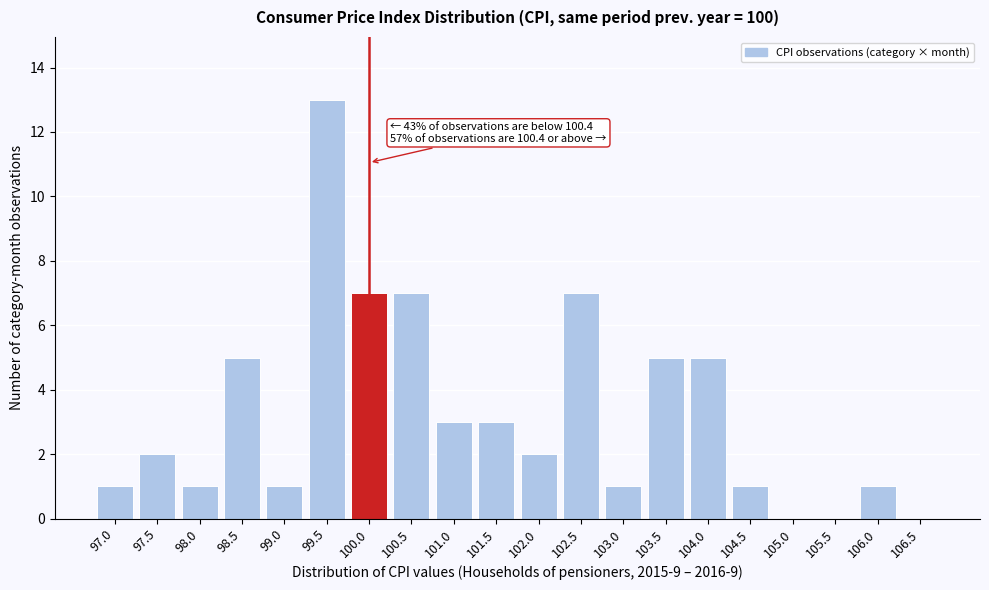

Reading right to left, transcribe all the data shown in this chart.

106.5=0	106.0=1	105.5=0	105.0=0	104.5=1	104.0=5	103.5=5	103.0=1	102.5=7	102.0=2	101.5=3	101.0=3	100.5=7	100.0=7	99.5=13	99.0=1	98.5=5	98.0=1	97.5=2	97.0=1